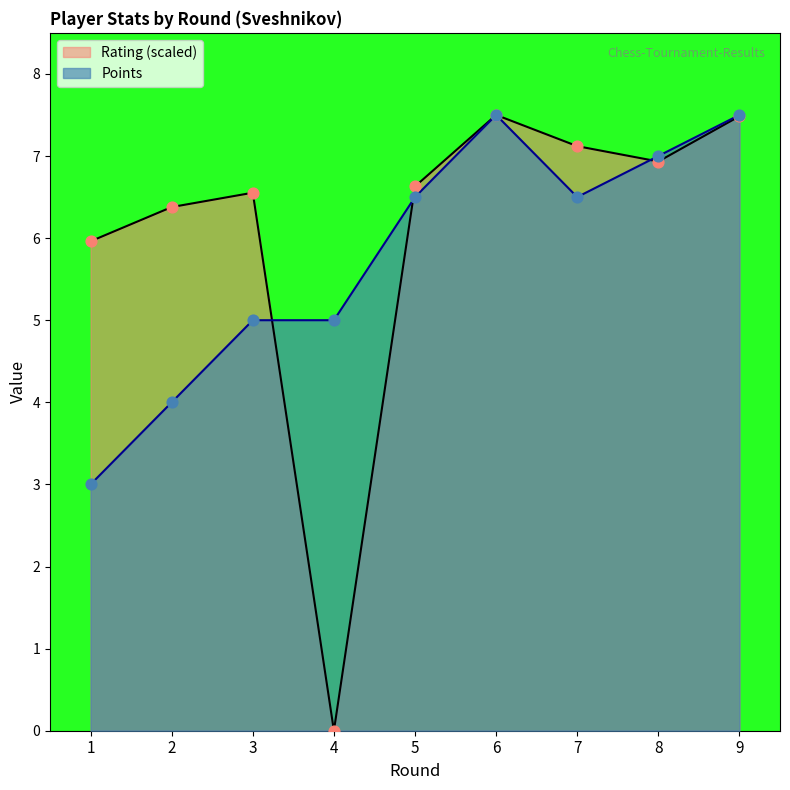

What are all the series names shown in the legend?

Rating (scaled), Points